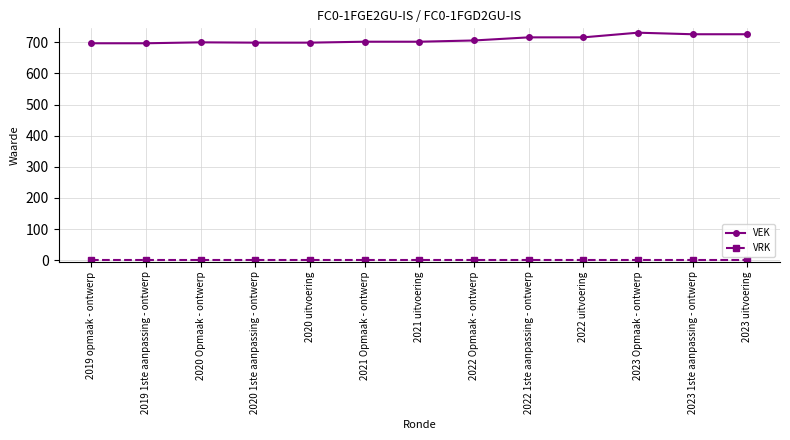

The VEK series shows 726 at 2023 uitvoering. True or false?

True